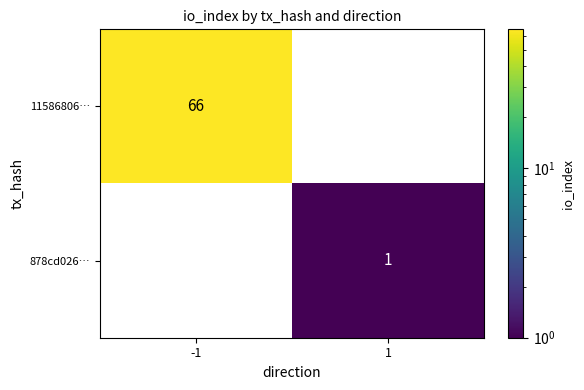

At how many categories does at least one series exceed 15?

1